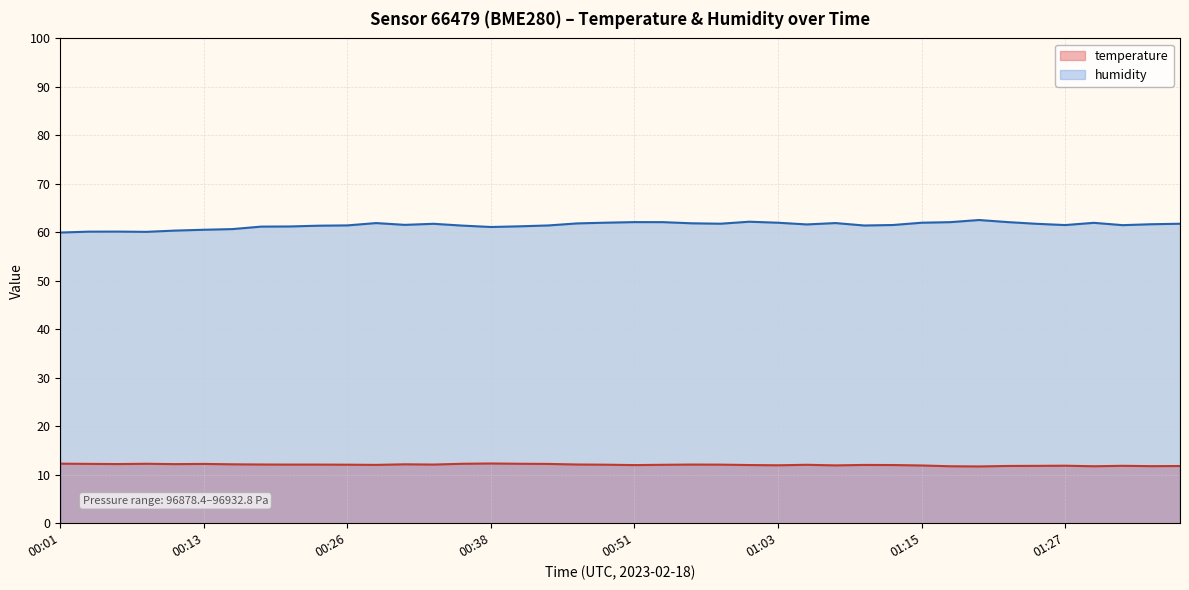

At which label is humidity closest to 61?

00:38